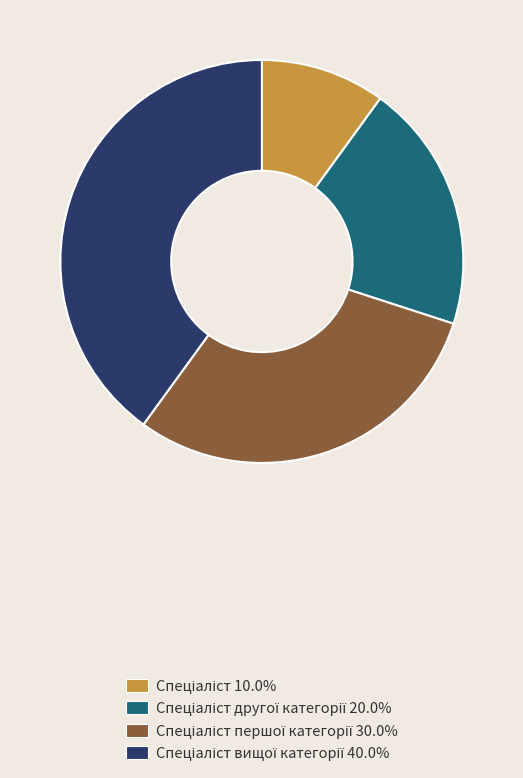

How many segments does this pie chart have?

4